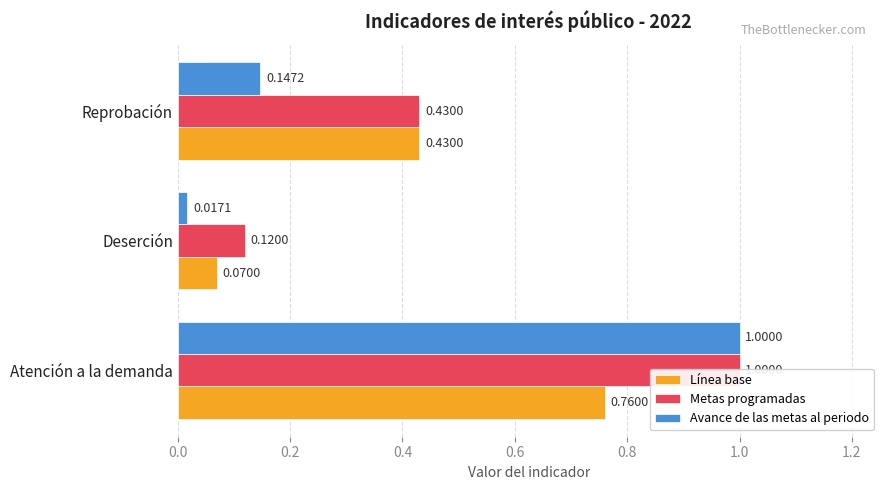

How many bars are there in each group?

3